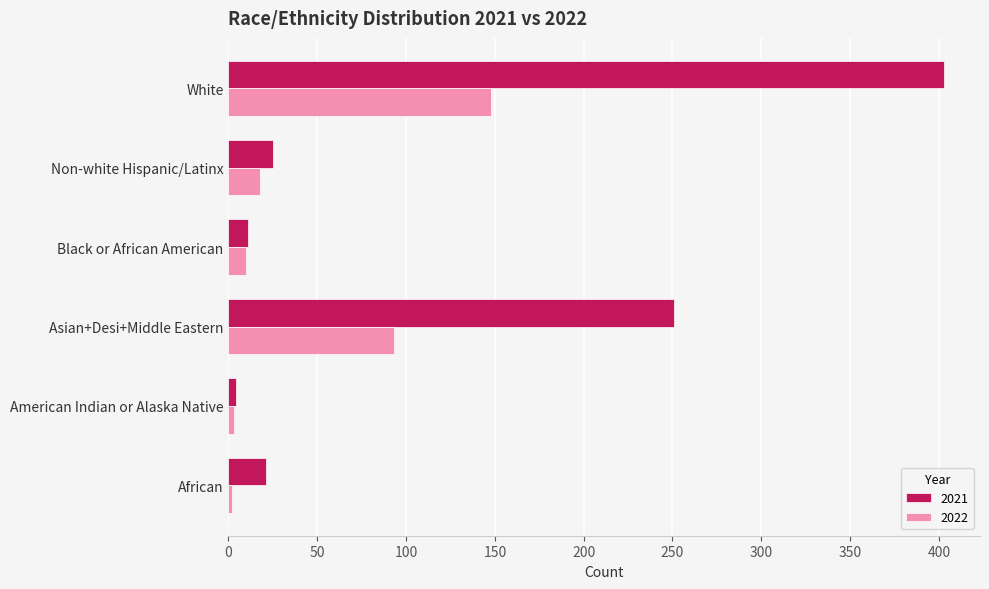

Rank the series by their maximum value, from highest to lowest.

2021, 2022